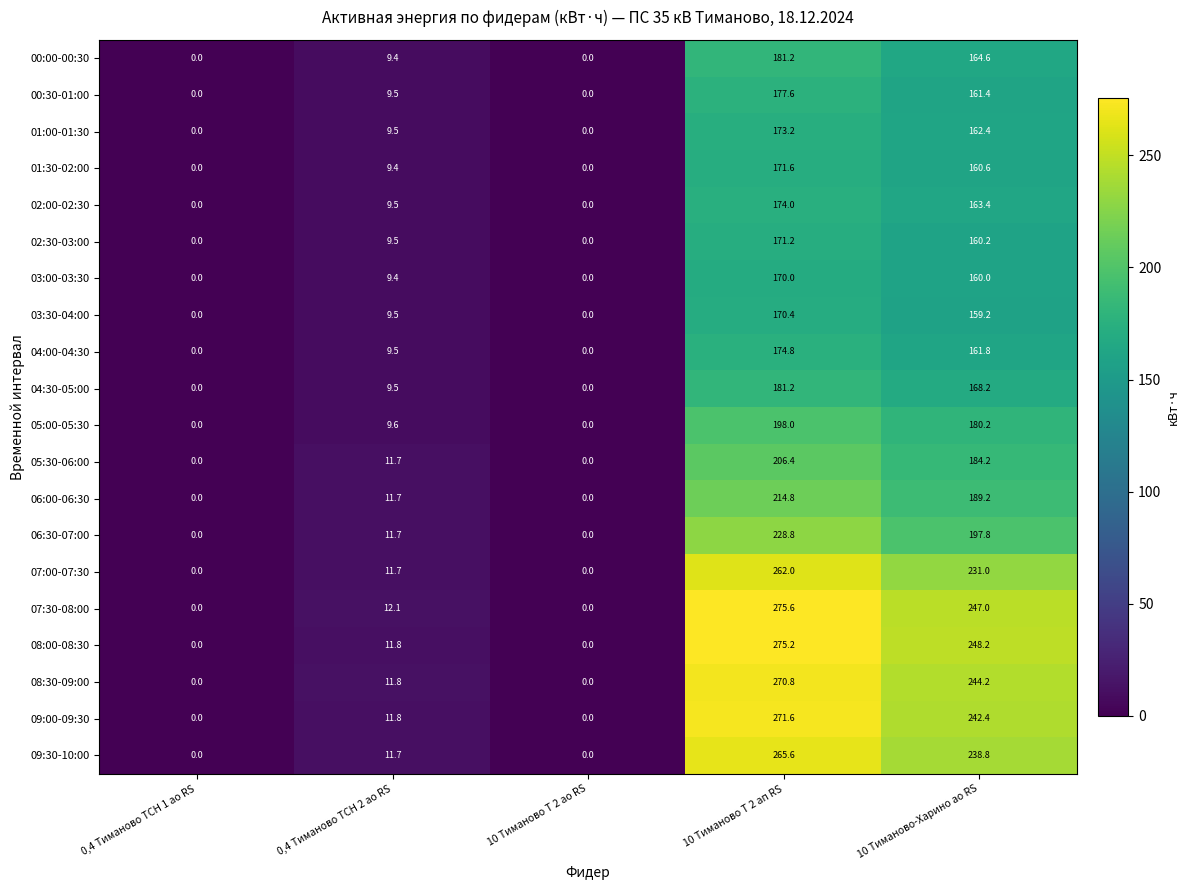

At which category is the sum across all series the highest?

10 Тиманово Т 2 ап RS